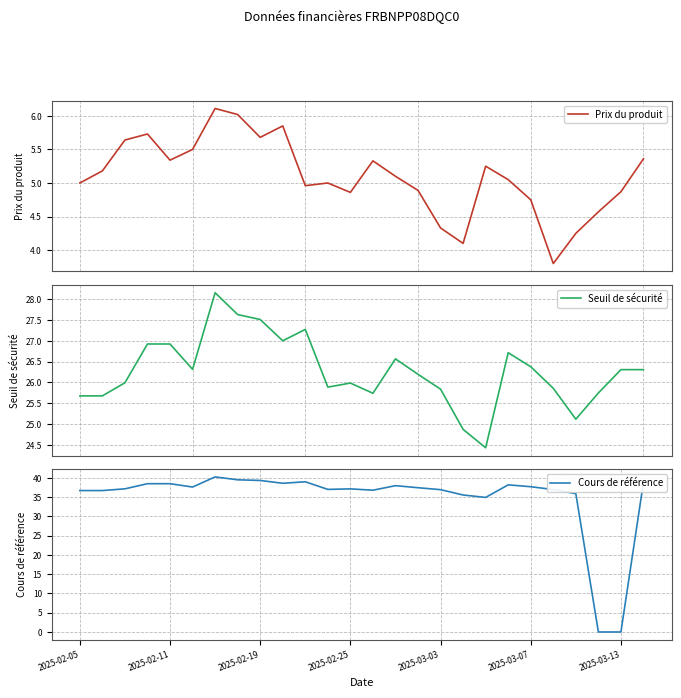

What is the highest value of the Prix du produit series?

6.1